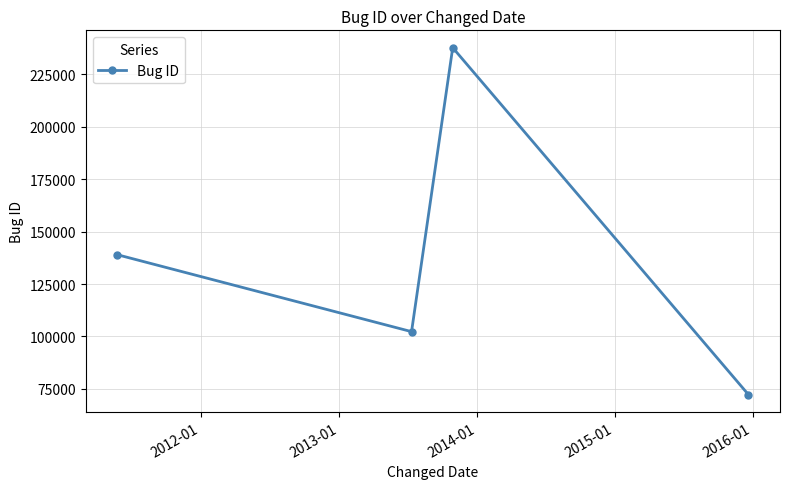

True or false: there are more than 2 points higher than both neighbors.

False